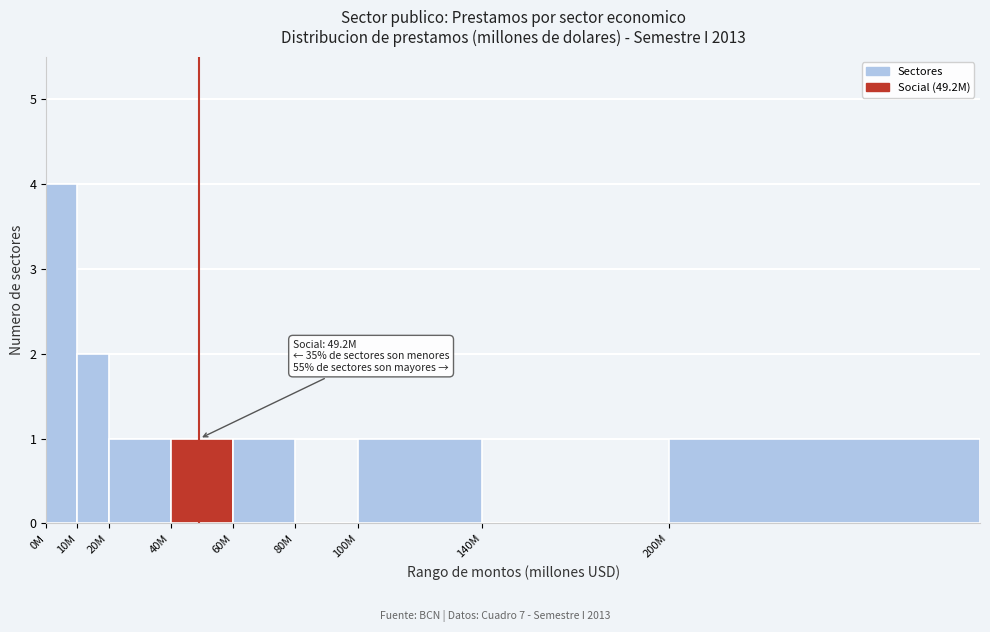

Reading right to left, what are all the values shown in this chart?

200M=1	140M=0	100M=1	80M=0	60M=1	40M=1	20M=1	10M=2	0M=4